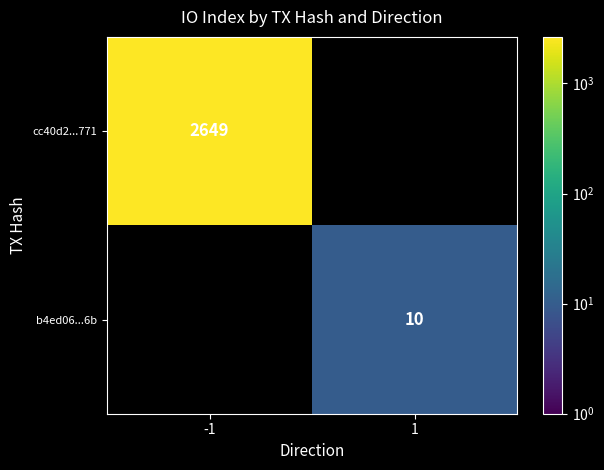

Is it true that cc40d2...771 equals 2649 at -1?

True